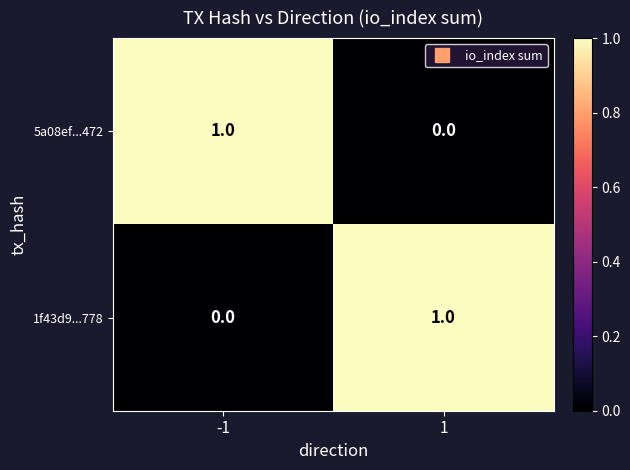

At -1, list the series in order from smallest to largest.

1f43d9...778, 5a08ef...472